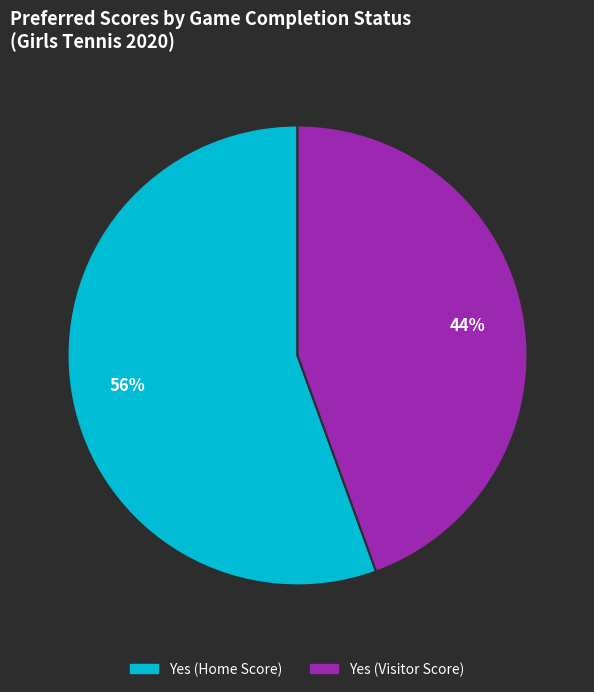

Is there a majority slice in this chart?

Yes